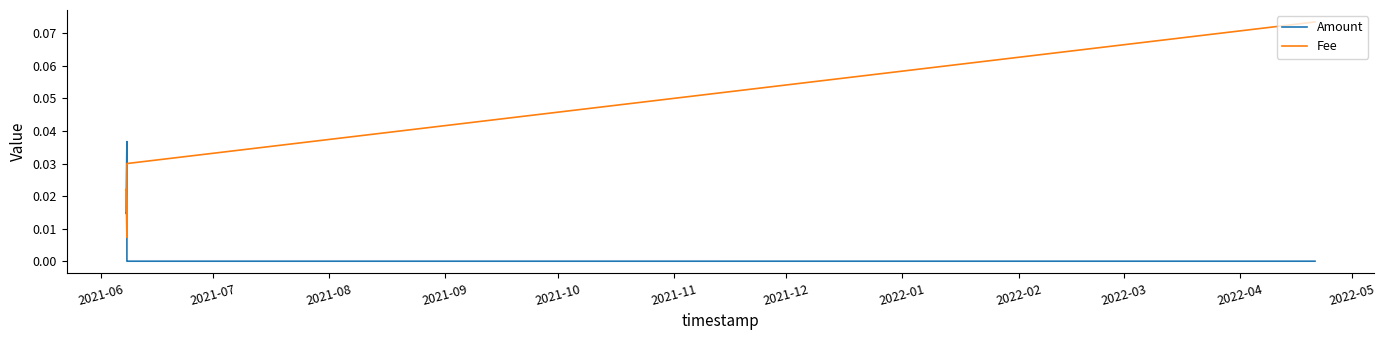

True or false: Fee has more than 1 interior local peaks.

False